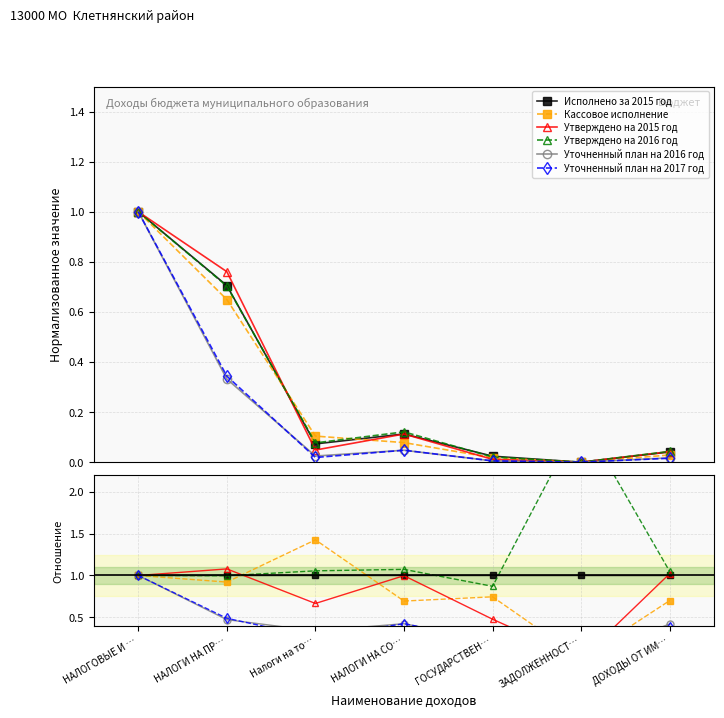

List the series in order of their peak value, lowest first.

Исполнено за 2015 год, Уточненный план на 2016 год, Уточненный план на 2017 год, Утверждено на 2015 год, Кассовое исполнение, Утверждено на 2016 год